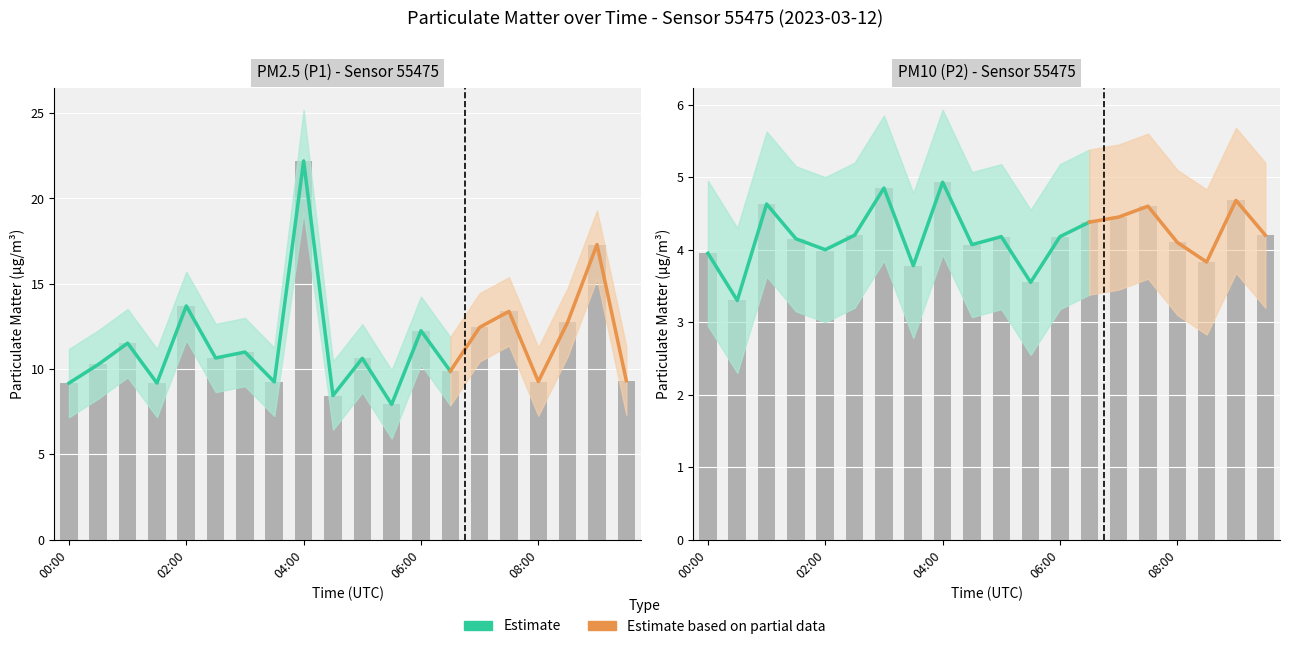

What is the label of the 20th bar from the left?

09:30